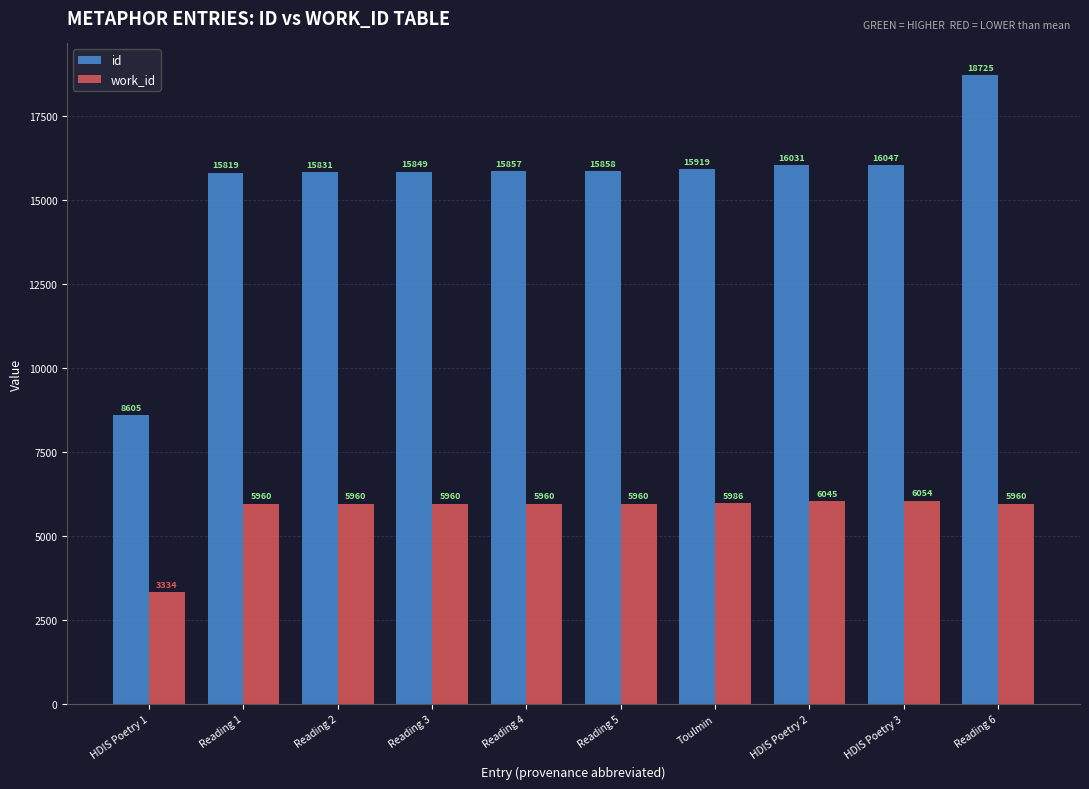

Rank the series by their average value, from lowest to highest.

work_id, id